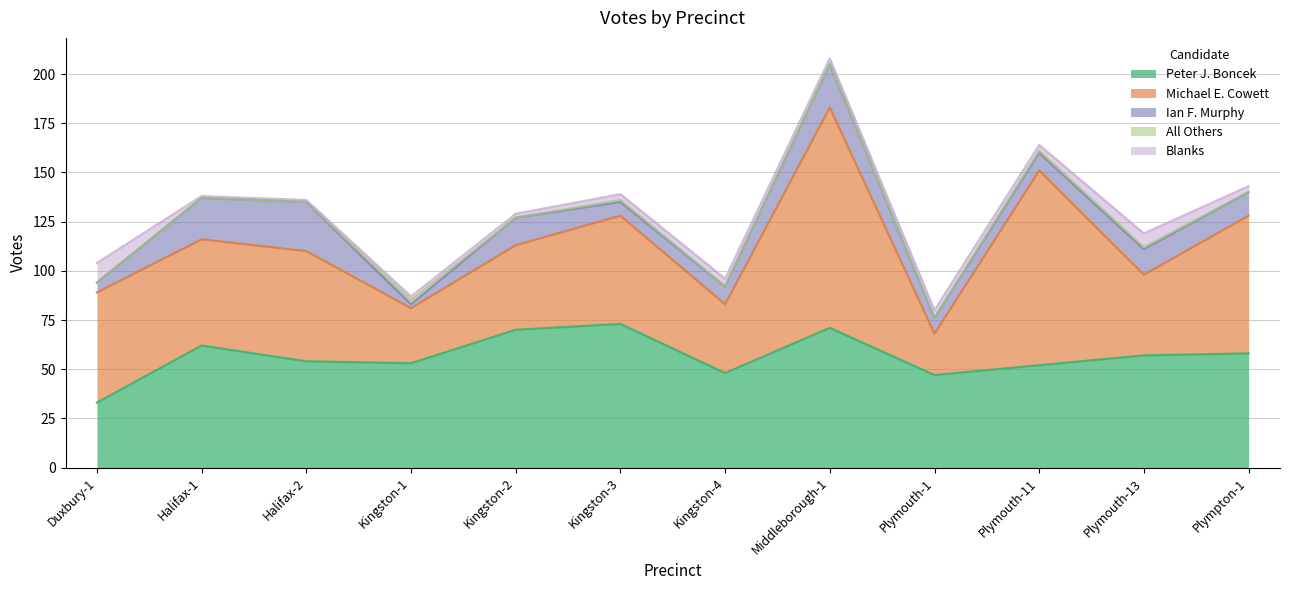

Reading left to right, what are all the values shown in this chart?

Peter J. Boncek: Duxbury-1=33	Halifax-1=62	Halifax-2=54	Kingston-1=53	Kingston-2=70	Kingston-3=73	Kingston-4=48	Middleborough-1=71	Plymouth-1=47	Plymouth-11=52	Plymouth-13=57	Plympton-1=58
Michael E. Cowett: Duxbury-1=56	Halifax-1=54	Halifax-2=56	Kingston-1=28	Kingston-2=43	Kingston-3=55	Kingston-4=35	Middleborough-1=112	Plymouth-1=21	Plymouth-11=99	Plymouth-13=41	Plympton-1=70
Ian F. Murphy: Duxbury-1=5	Halifax-1=21	Halifax-2=25	Kingston-1=2	Kingston-2=14	Kingston-3=7	Kingston-4=9	Middleborough-1=22	Plymouth-1=8	Plymouth-11=9	Plymouth-13=13	Plympton-1=12
All Others: Duxbury-1=0	Halifax-1=0	Halifax-2=0	Kingston-1=2	Kingston-2=0	Kingston-3=1	Kingston-4=0	Middleborough-1=0	Plymouth-1=0	Plymouth-11=1	Plymouth-13=1	Plympton-1=0
Blanks: Duxbury-1=10	Halifax-1=1	Halifax-2=1	Kingston-1=2	Kingston-2=2	Kingston-3=3	Kingston-4=4	Middleborough-1=3	Plymouth-1=4	Plymouth-11=3	Plymouth-13=7	Plympton-1=3